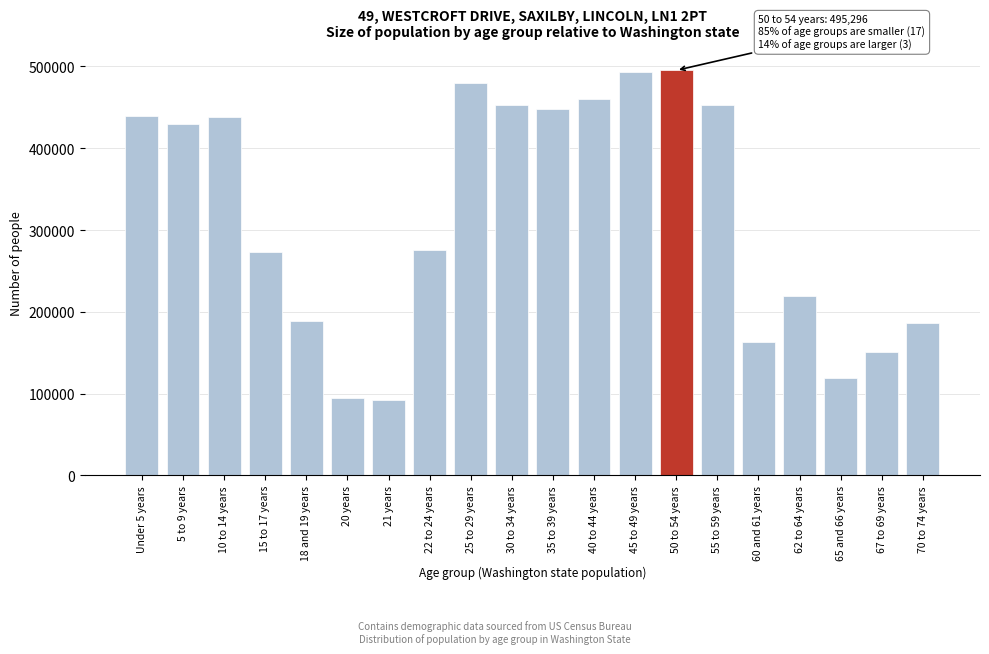

What is the change in value from 50 to 54 years to 65 and 66 years?

-375879